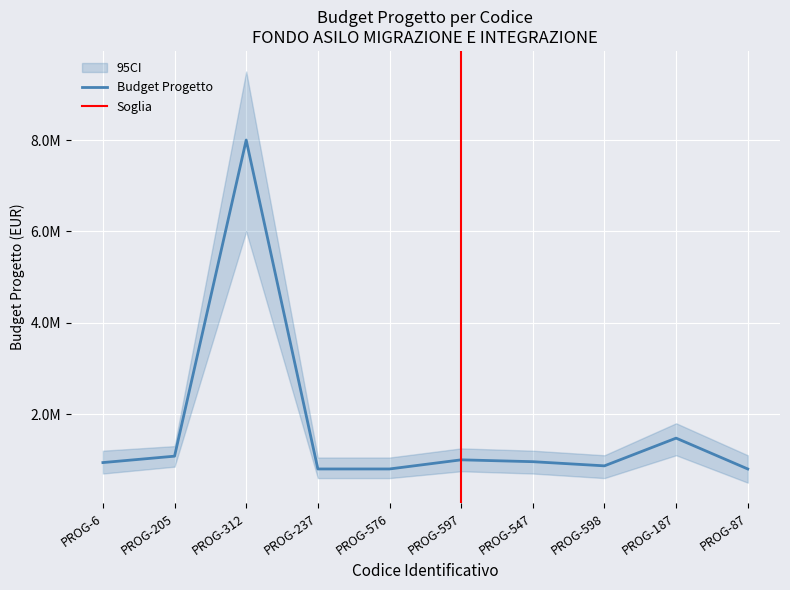

What is the sum of all values?

16722543.7